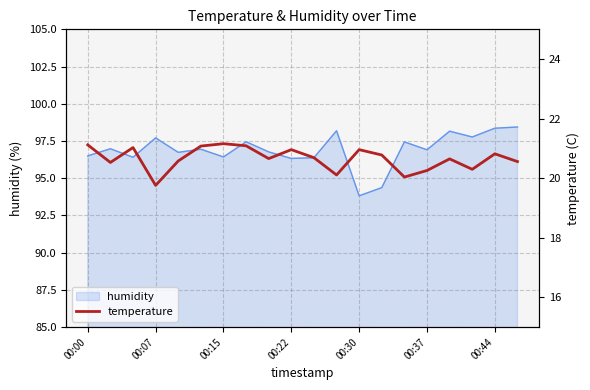

What is the difference between the values at 11 and 13?

0.7